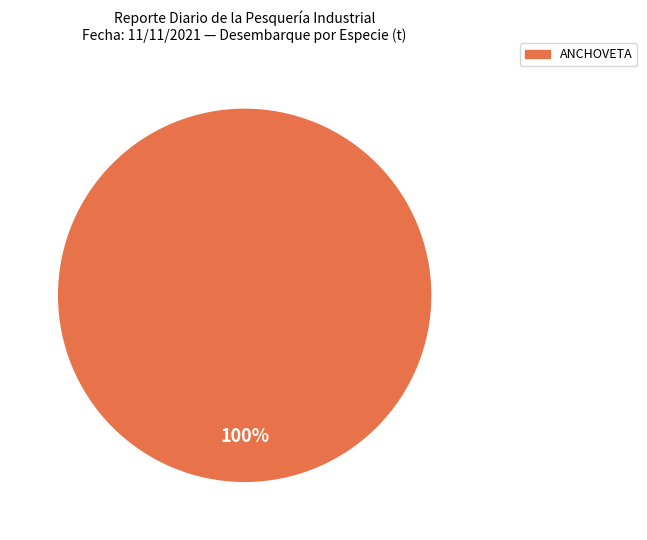

Does any single category account for the majority?

Yes